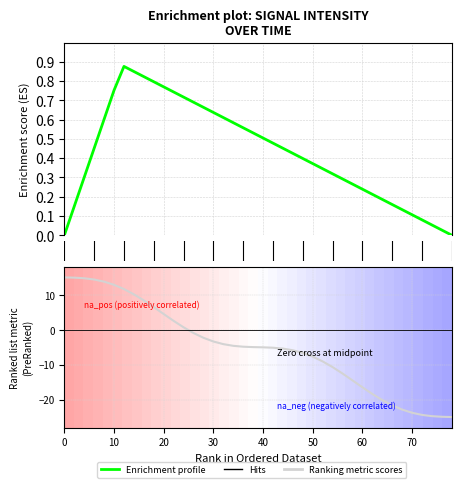

What is the label of the 6th point from the left?

50